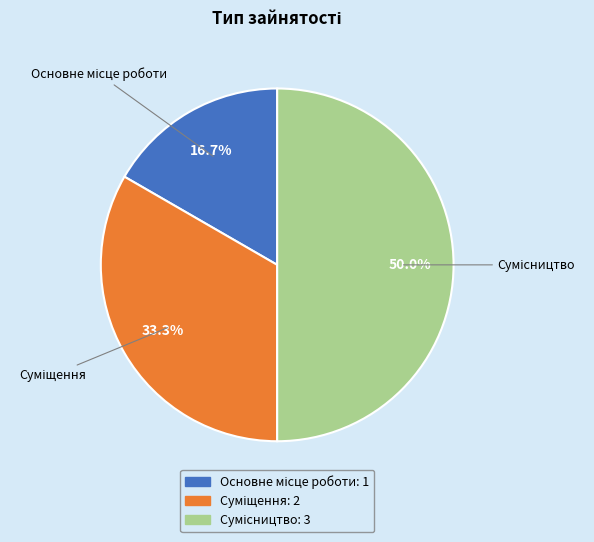

Rank the categories by value from lowest to highest.

Основне місце роботи, Суміщення, Сумісництво